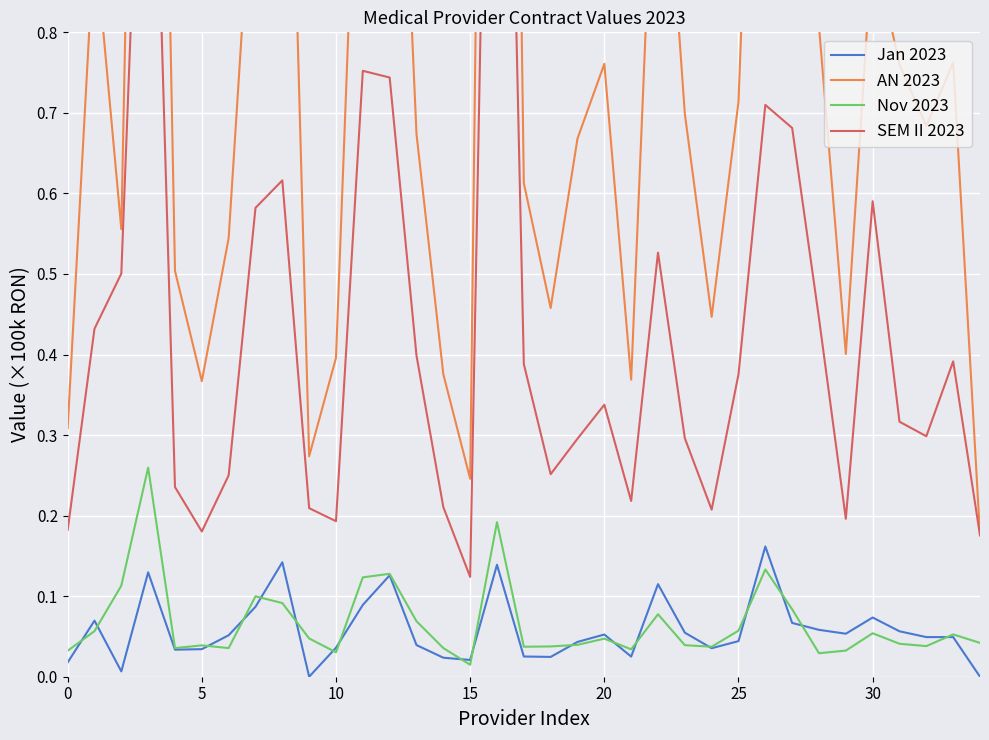

What is the difference between the highest and lowest values at 0?

0.3